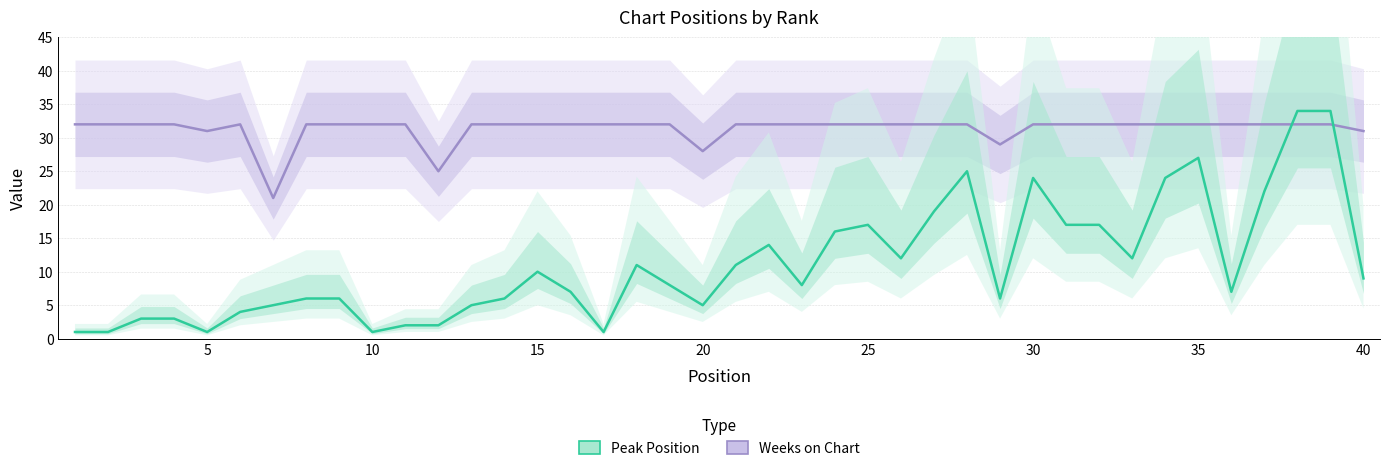

After their last crossing, which series has the higher values: Peak Position or Weeks on Chart?

Weeks on Chart